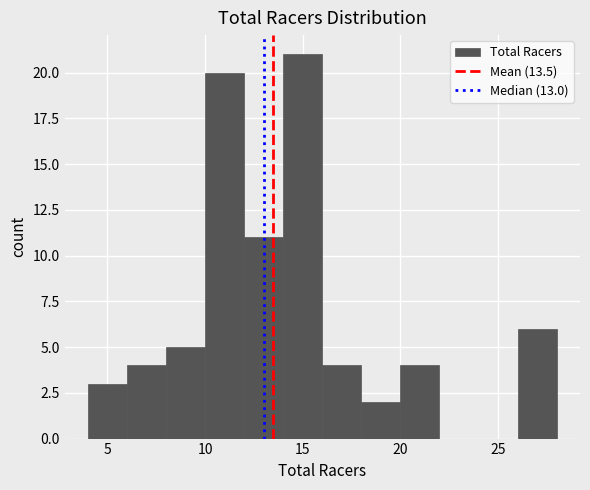

What is the height of the bar covering 26 to 28 on the x-axis? The values are not printed on the chart, so give them approximately, as read against the axis.

6